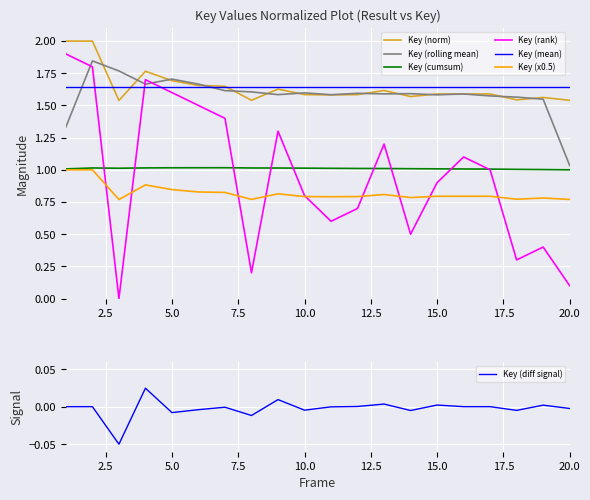

List the labels in order of value, largest first.

1, 2, 4, 5, 6, 7, 9, 13, 16, 17, 15, 10, 12, 11, 14, 19, 18, 8, 20, 3